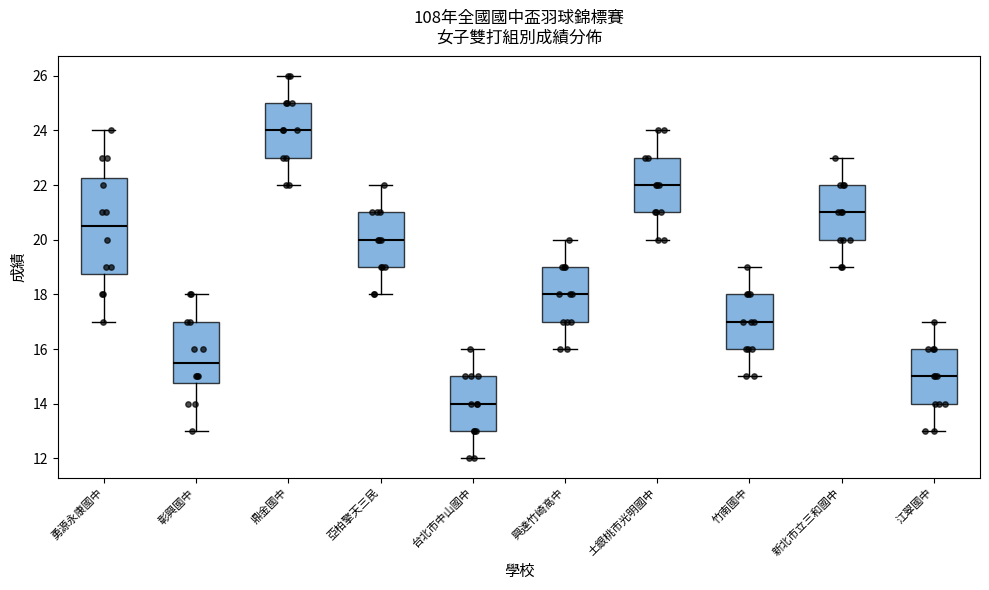

Which box's median line is the lowest?

台北市中山國中